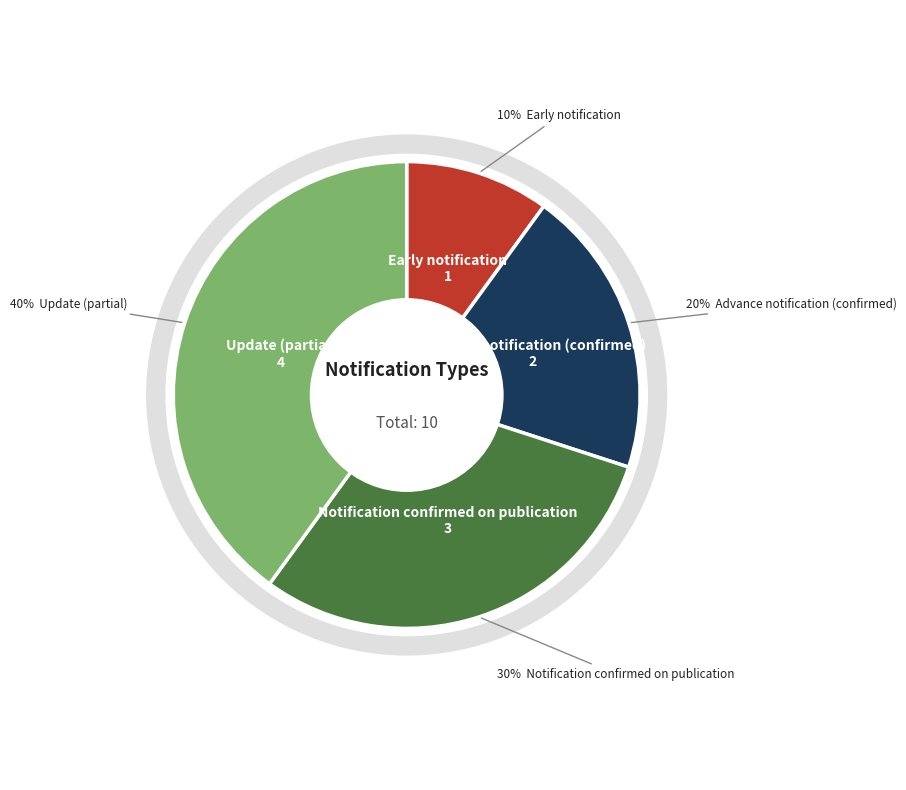

To the nearest percent, what portion does Update (partial) represent?

40%